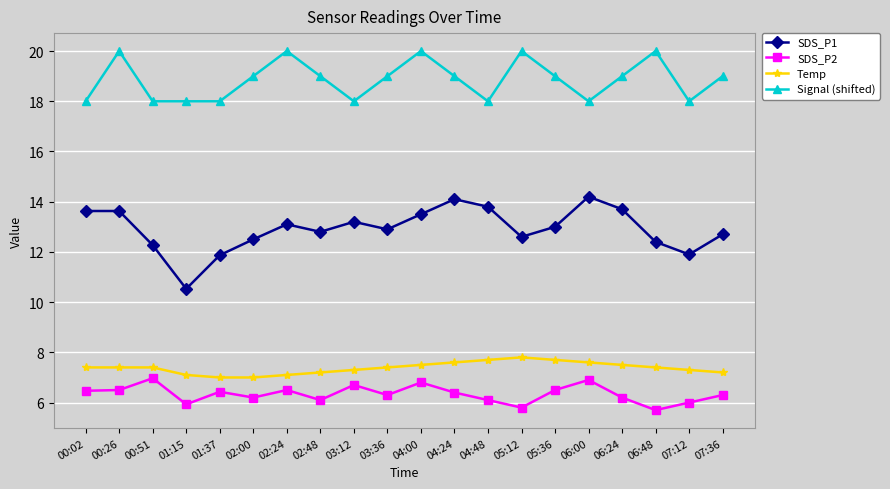

Is it true that Temp equals 11.5 at 00:26?

False